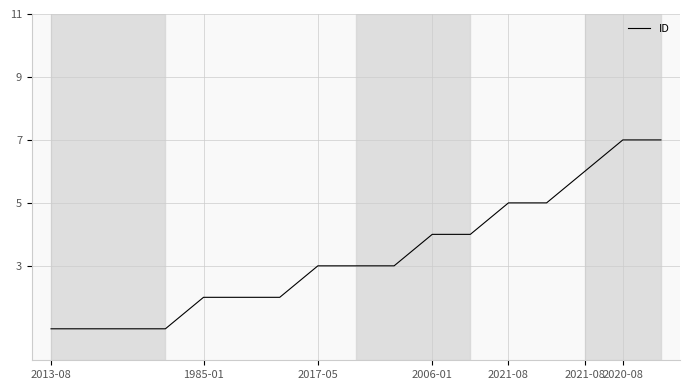

What is the difference between the maximum and minimum values?

6